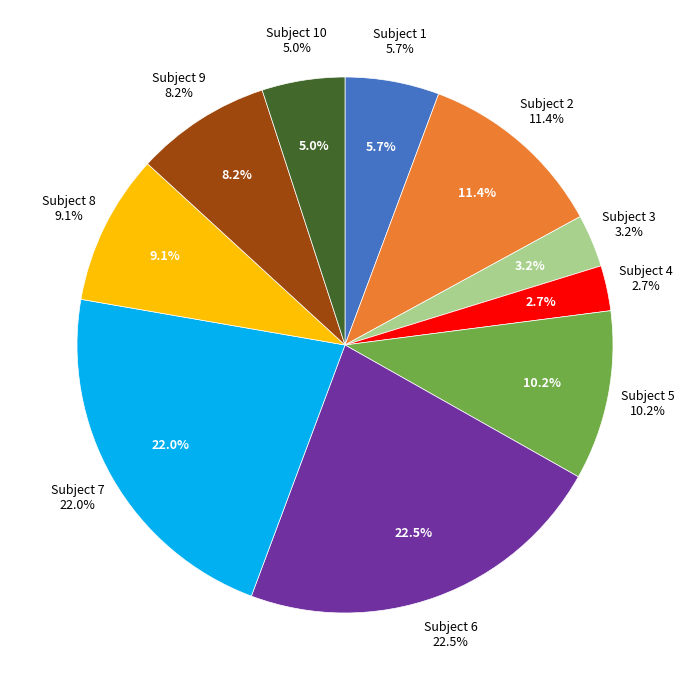

To the nearest percent, what is the combined percentage of Subject 8 and Subject 1?

15%